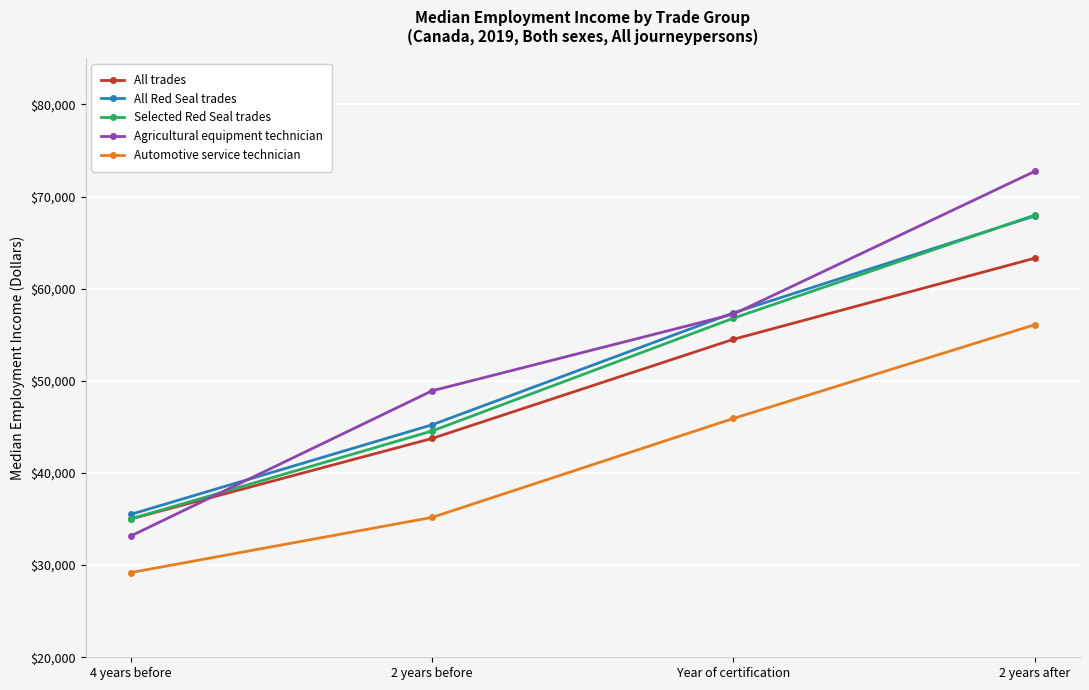

True or false: Selected Red Seal trades has a value of 24220 at 2 years before.

False